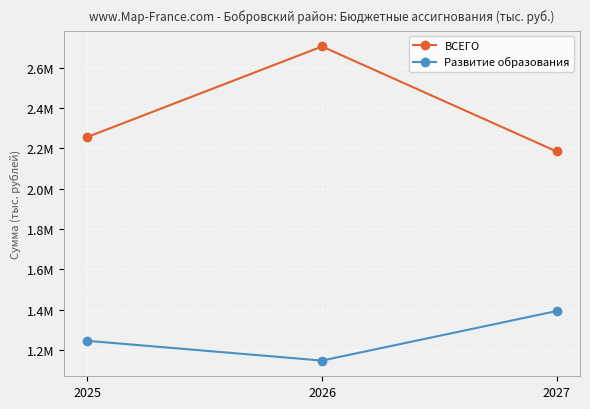

What is the smallest value displayed?

1147393.2